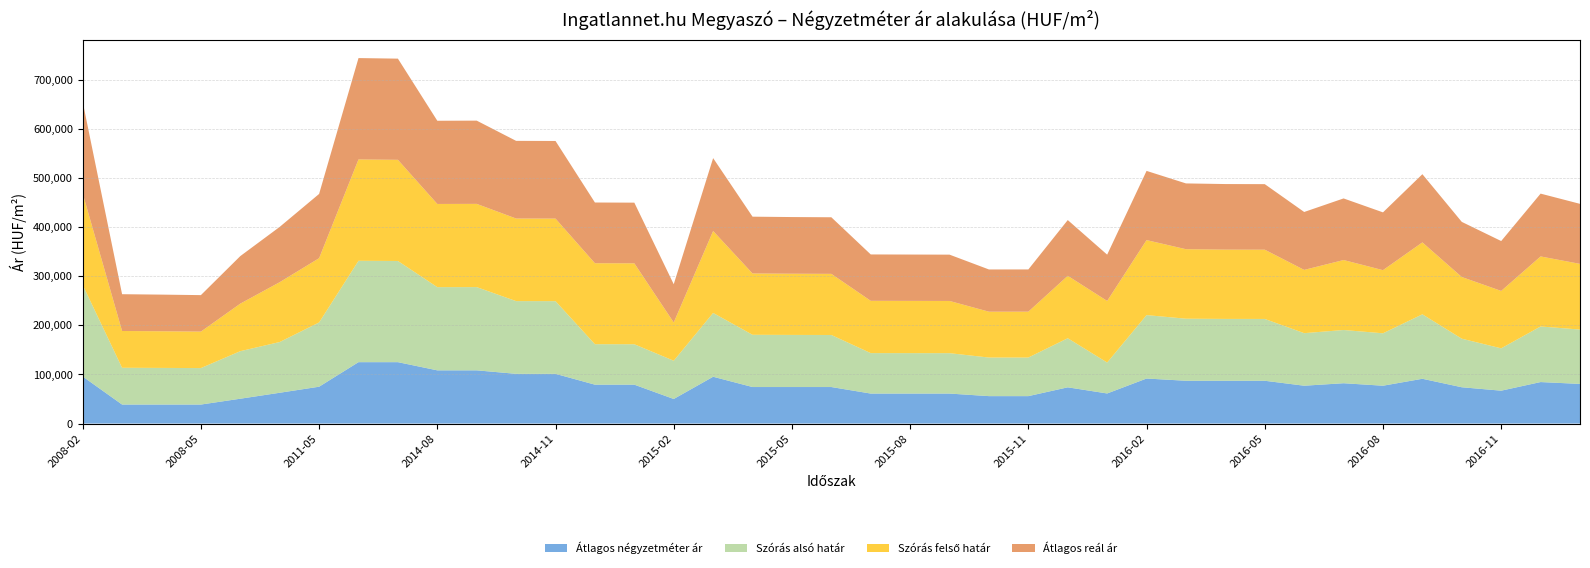

Reading right to left, what are all the values shown in this chart?

Átlagos négyzetméter ár: 80694	84481	66925	73888	91161	77036	82087	77036	87120	87120	87120	91666	61249	73749	55833	55833	61041	61041	61041	74354	74354	74354	95284	50000	79166	79166	101225	101225	108333	108333	125000	125000	75000	62674	50562	38666	38666	38666	95833
Szórás alsó határ: 110705	113177	86251	98890	131271	106755	108382	107015	125879	125945	126373	129153	62988	99977	78586	78565	82250	82321	82391	105977	106121	106380	129951	77894	82301	82394	148001	148080	169491	169406	206019	206401	130846	103336	96804	74280	74625	74903	186458
Szórás felső határ: 133751	142627	116887	125602	146447	128565	142490	128825	141029	141095	141523	152723	125448	127083	93398	93377	106336	106407	106477	124483	124627	124886	166859	77894	164795	164888	168105	168184	169491	169406	206019	206401	130846	121842	96804	74280	74625	74903	186458
Átlagos reál ár: 122228	127902	101569	112246	138859	117660	125436	117920	133454	133520	133948	140938	94218	113530	85992	85971	94293	94364	94434	115230	115374	115633	148405	77894	123548	123641	158053	158132	169491	169406	206019	206401	130846	112589	96804	74280	74625	74903	186458